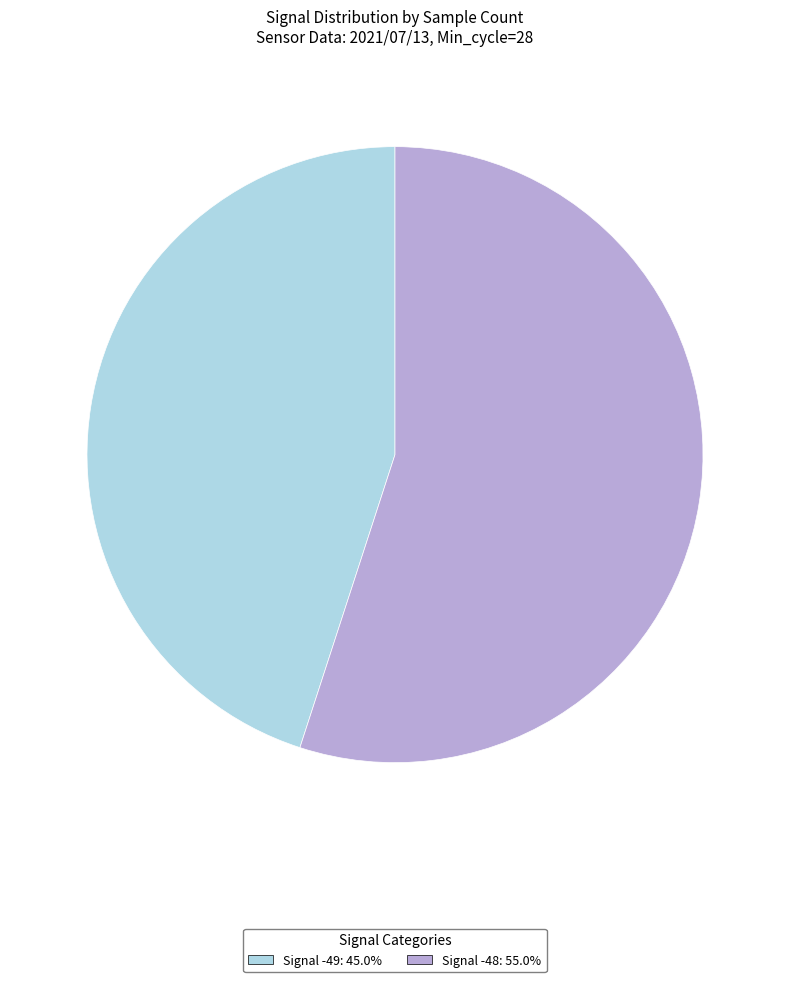

Does any single category account for the majority?

Yes